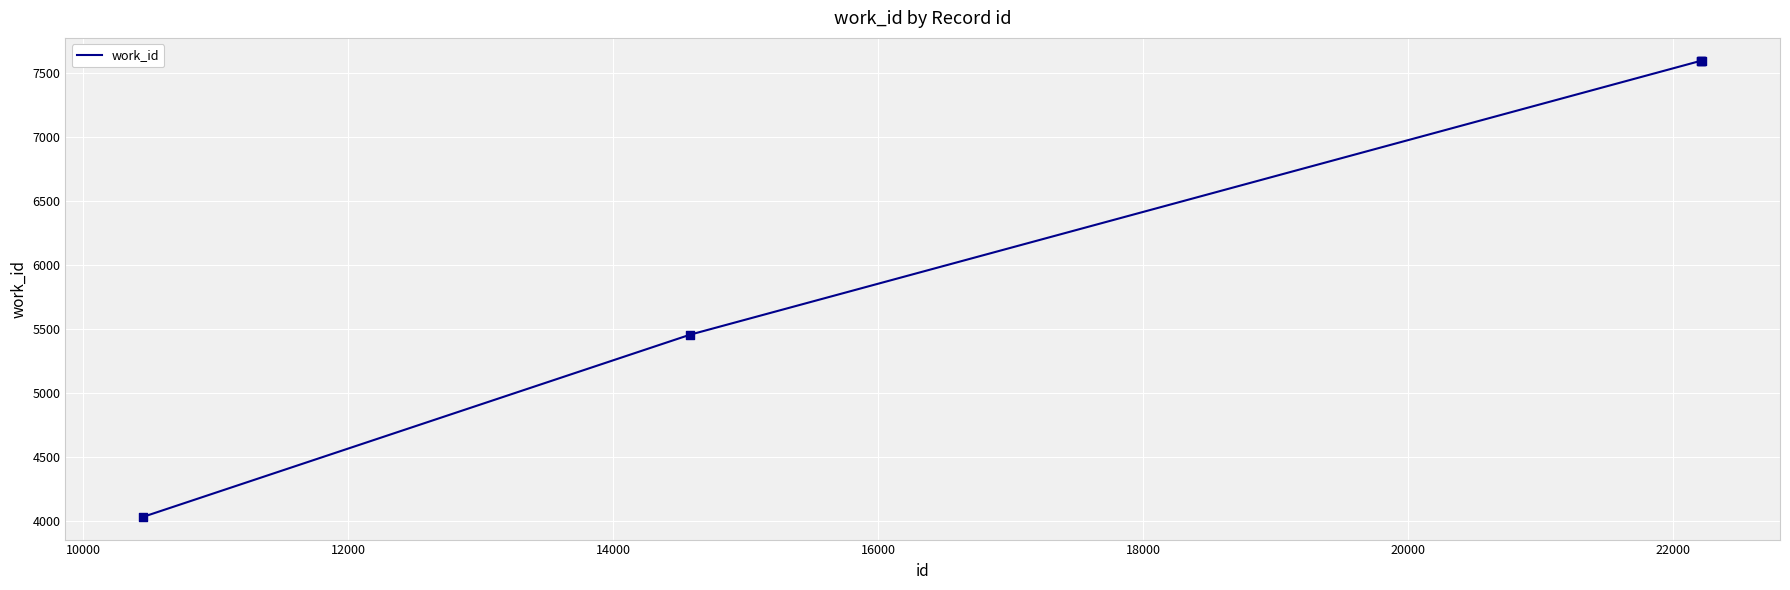

What is the sum of all values?

32272